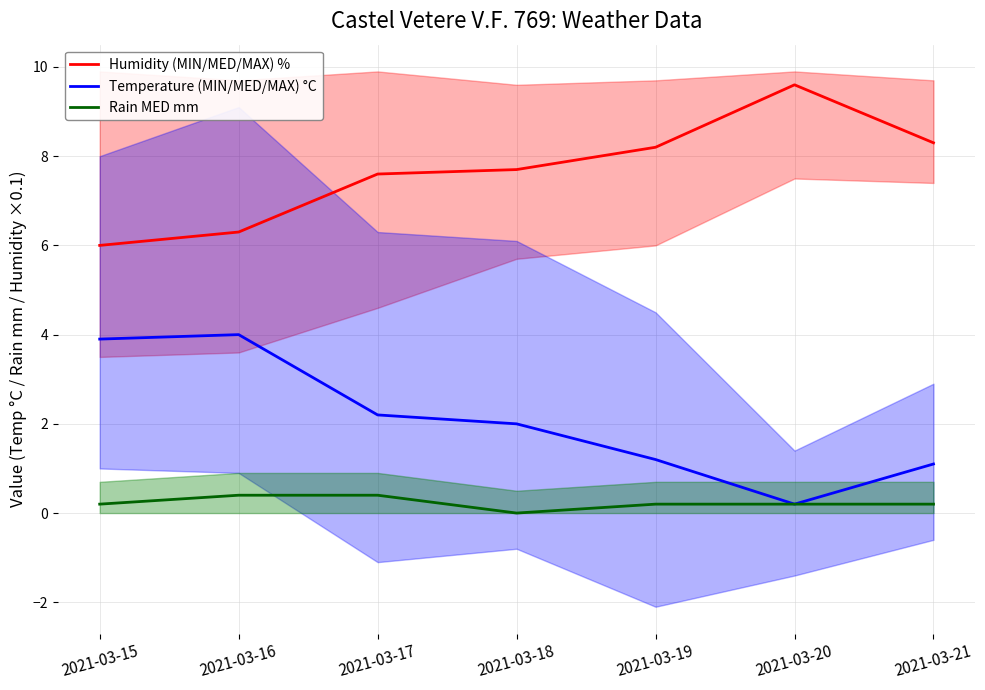

How many values in the Humidity (MIN/MED/MAX) % series are below 7?

2